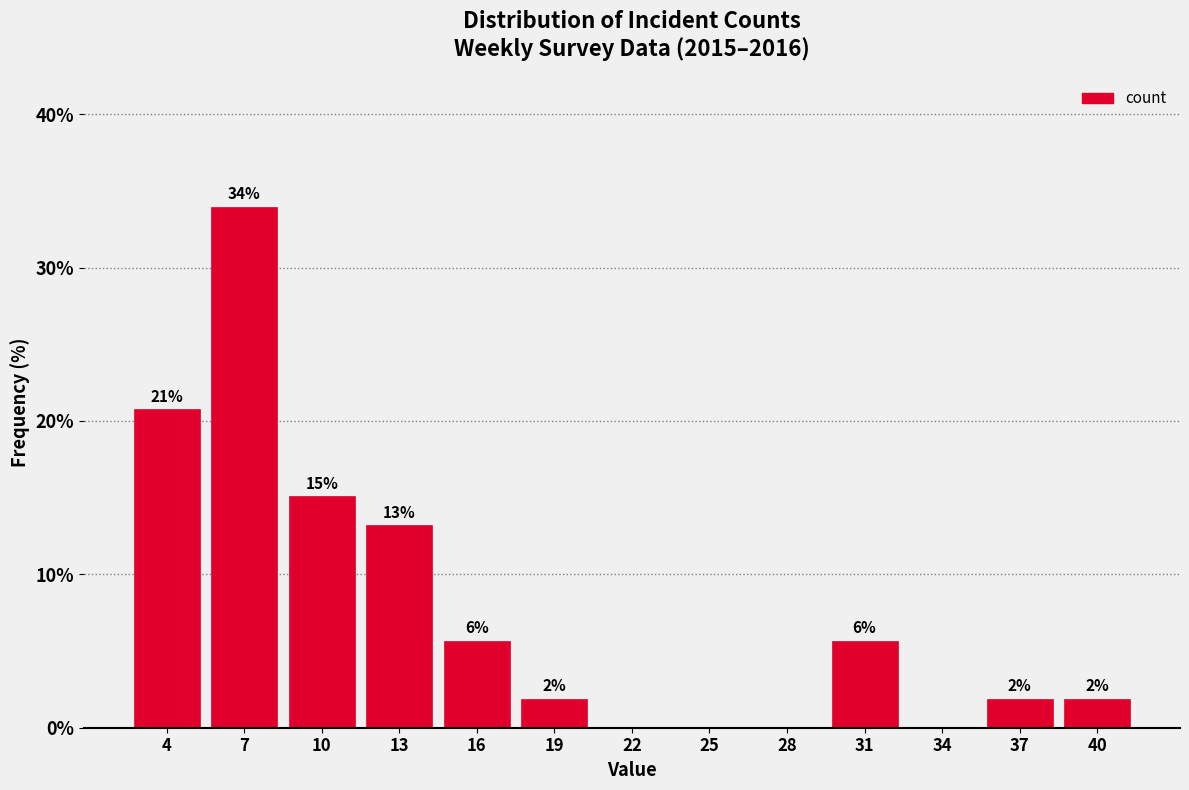

Are the bars horizontal?

No